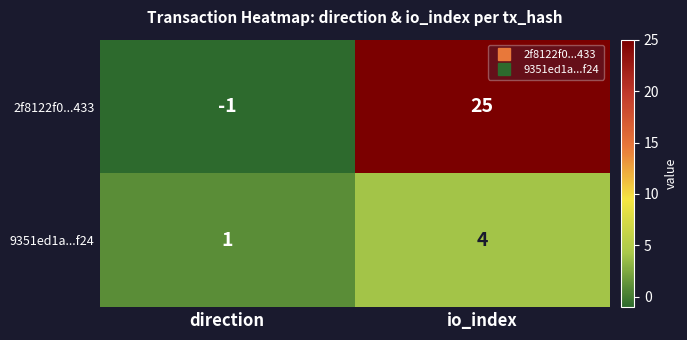

How many categories are shown in the chart?

2